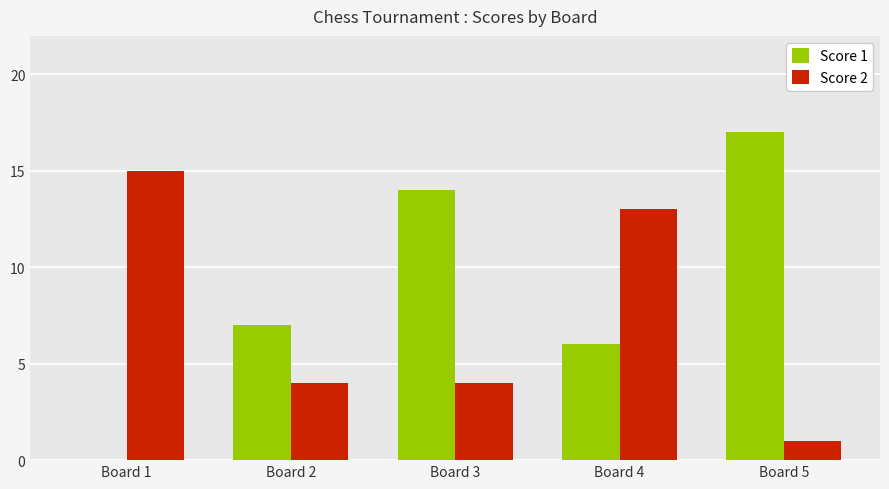

The value of Score 1 at Board 1 is 0. True or false?

True